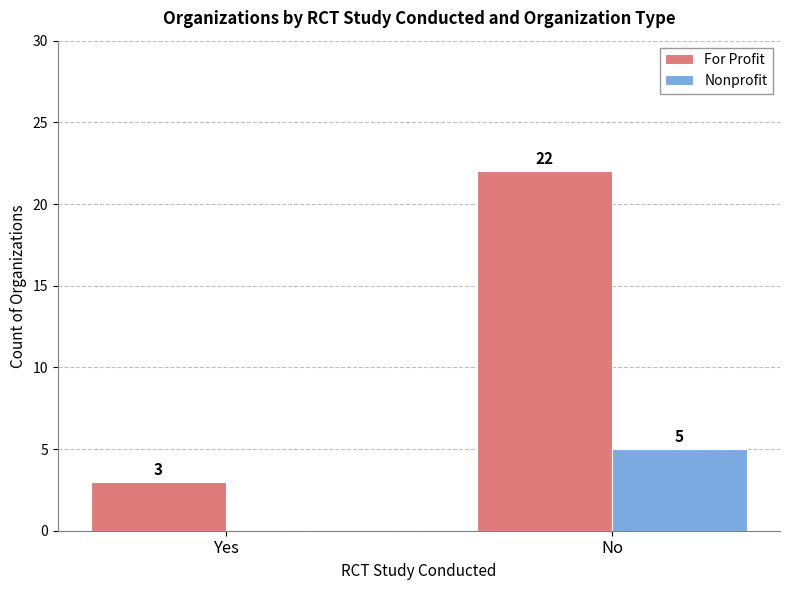

How many groups of bars are there?

2